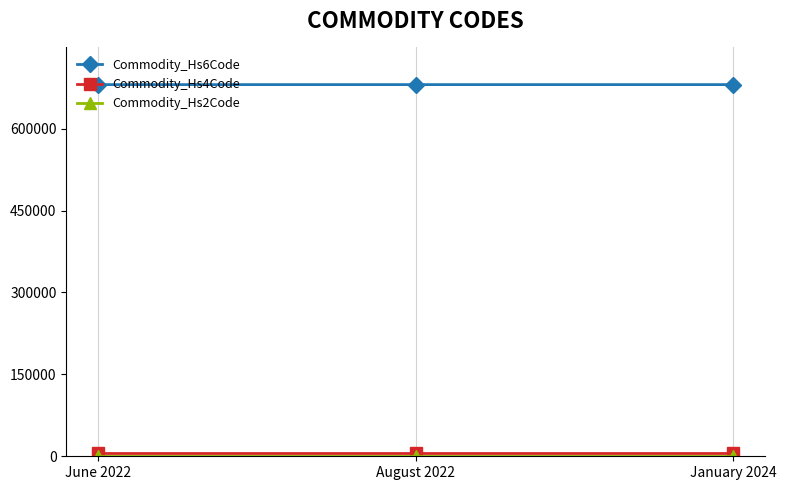

What is the difference between the highest and lowest values at January 2024?

680462